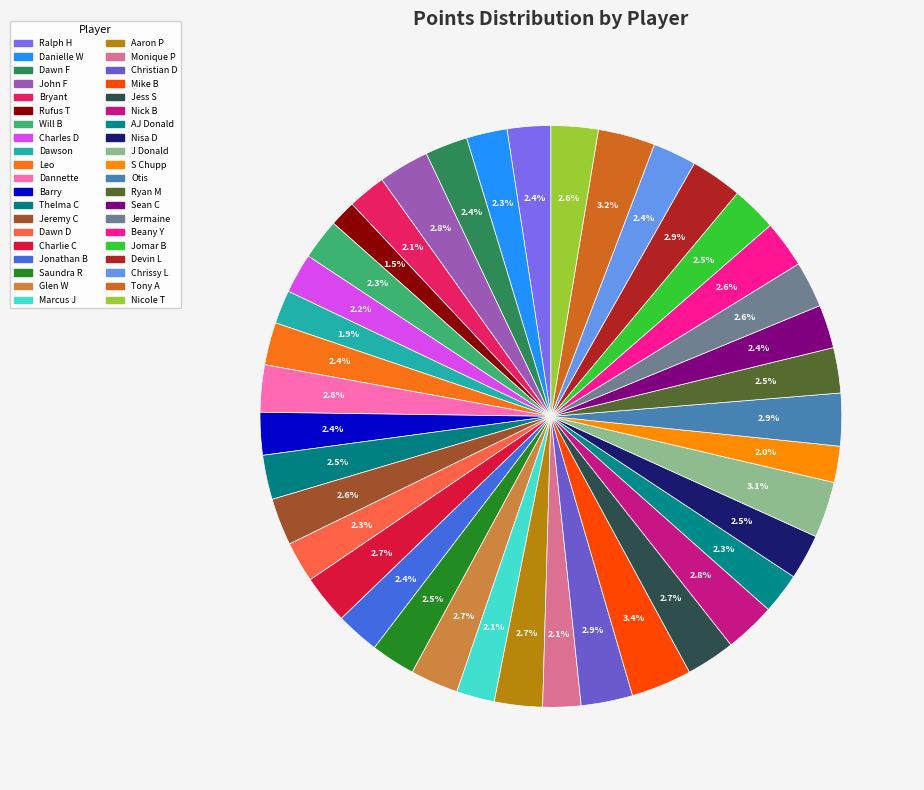

To the nearest percent, what portion does Bryant represent?

2%